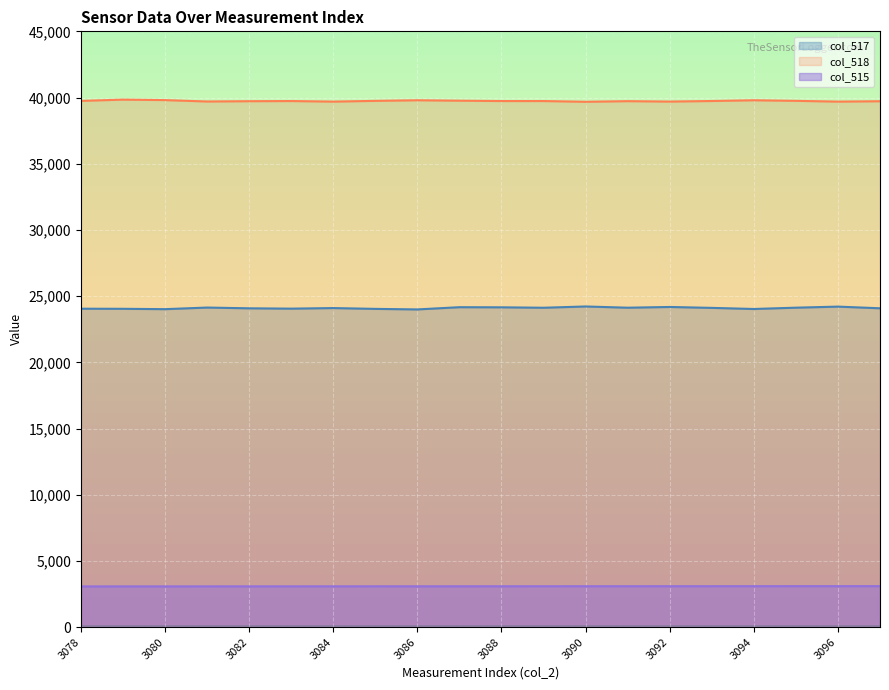

Which category has the lowest value in the col_515 series?

3078